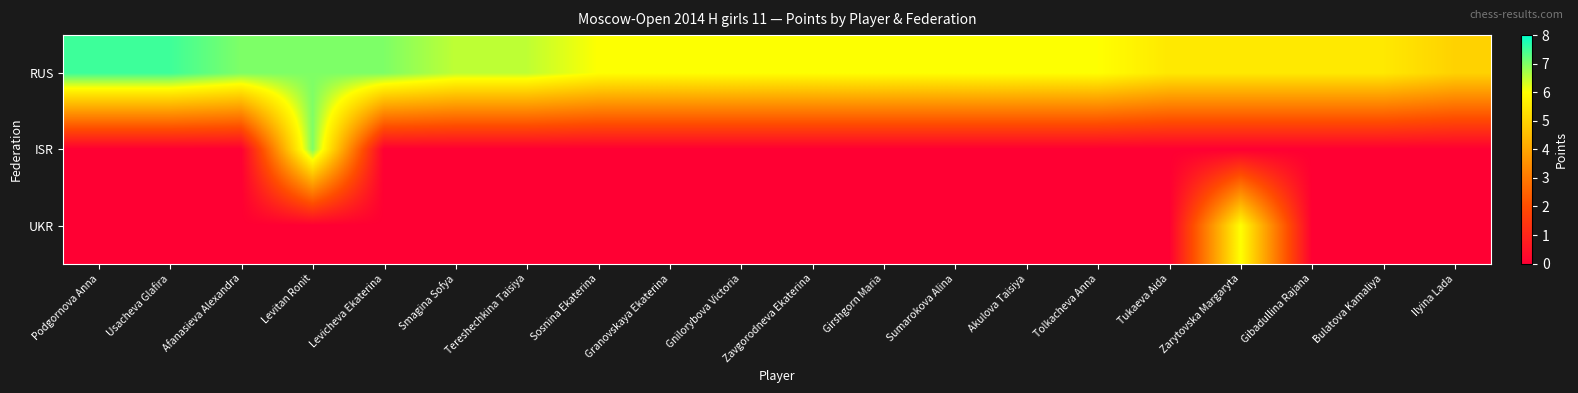

What is the total value across all series at Podgornova Anna?

7.5